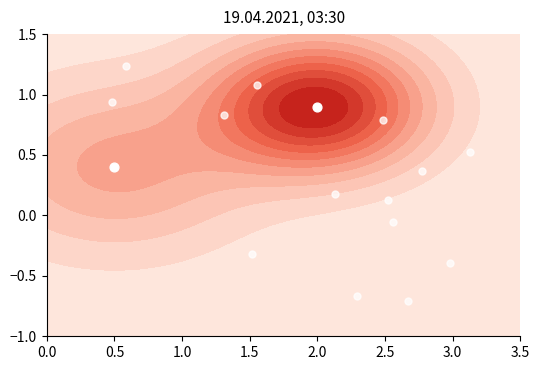

The value at 0.5 is 0.4. True or false?

True